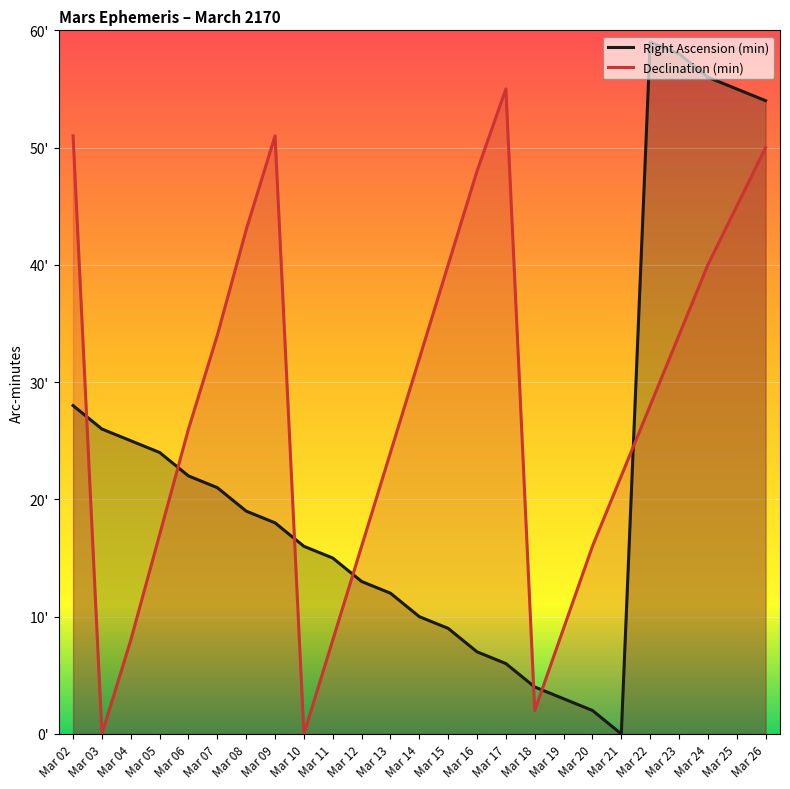

How many data points in Right Ascension (min) are less than 18?

12